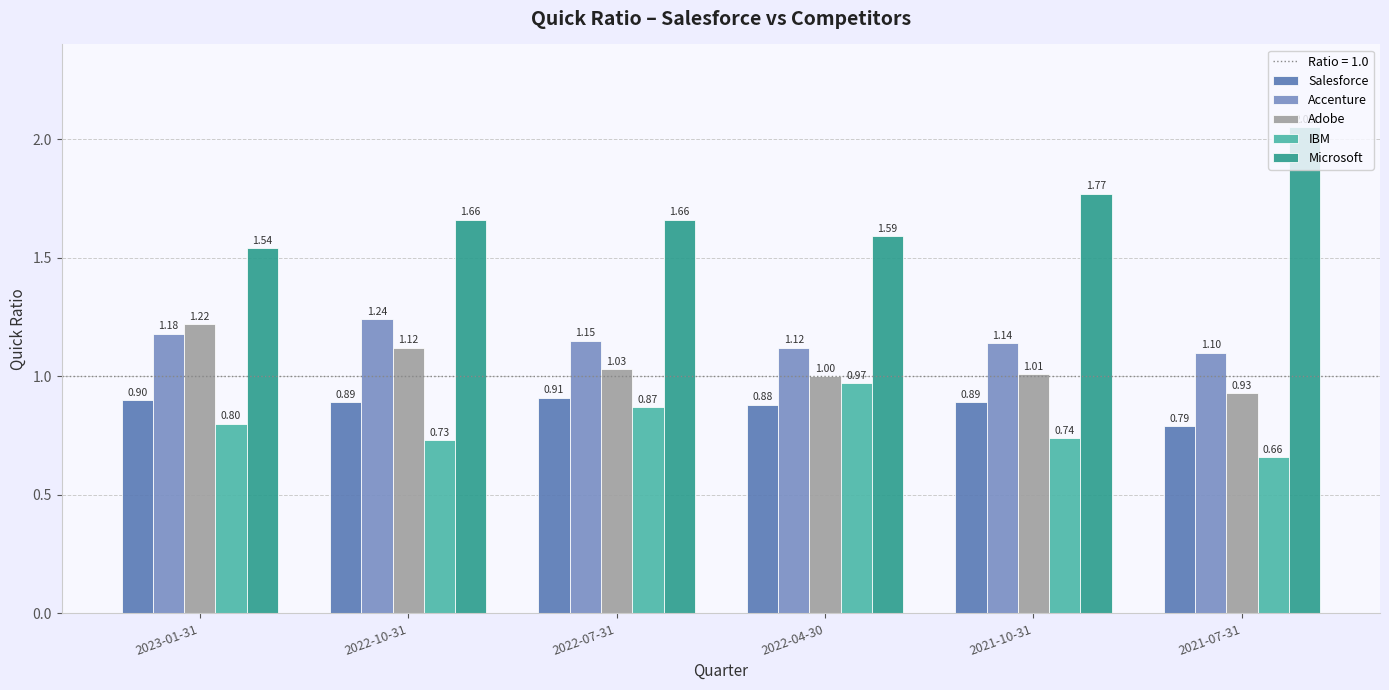

At which category does the chart reach its minimum across all series?

2021-07-31